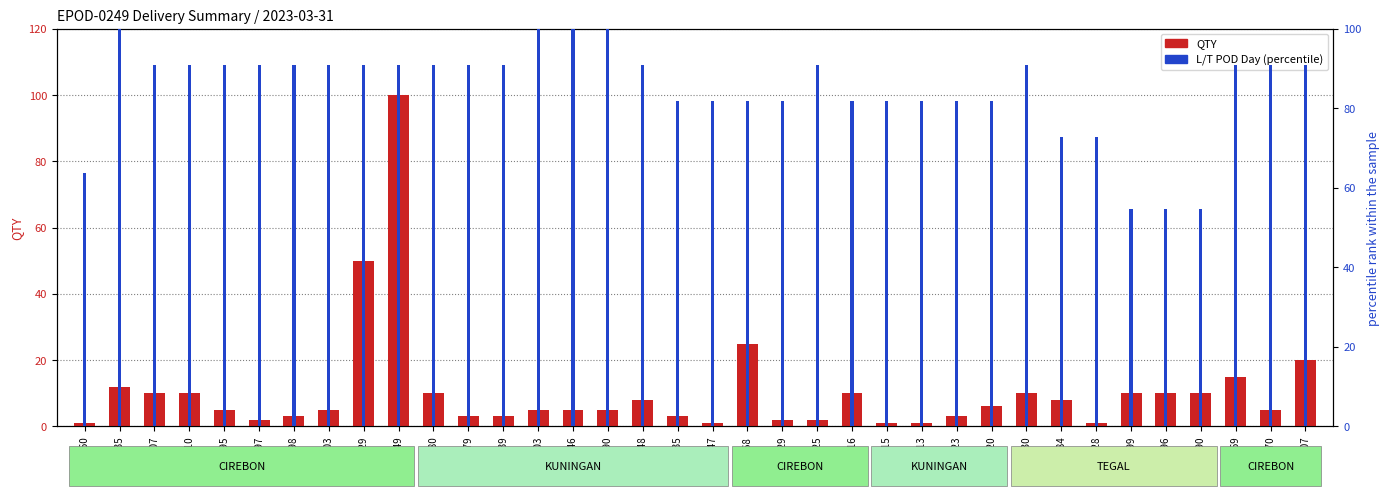

What is the label of the 21st bar from the left?

81744529